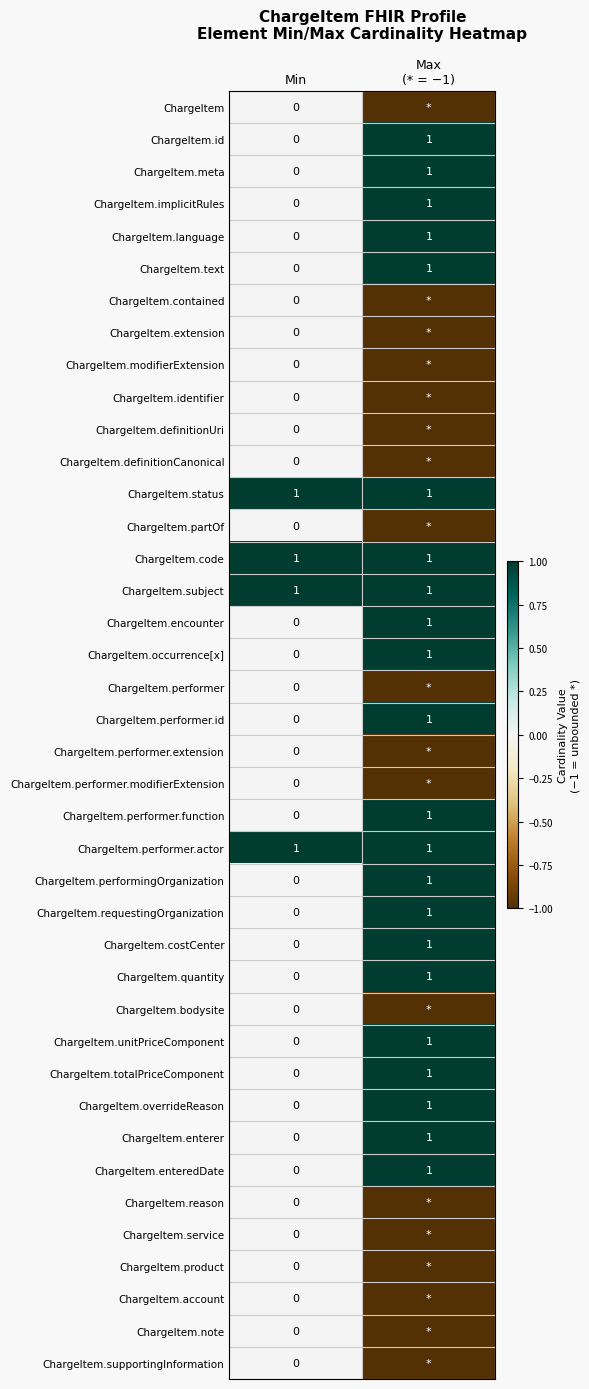

At which category is the sum across all series the highest?

Min